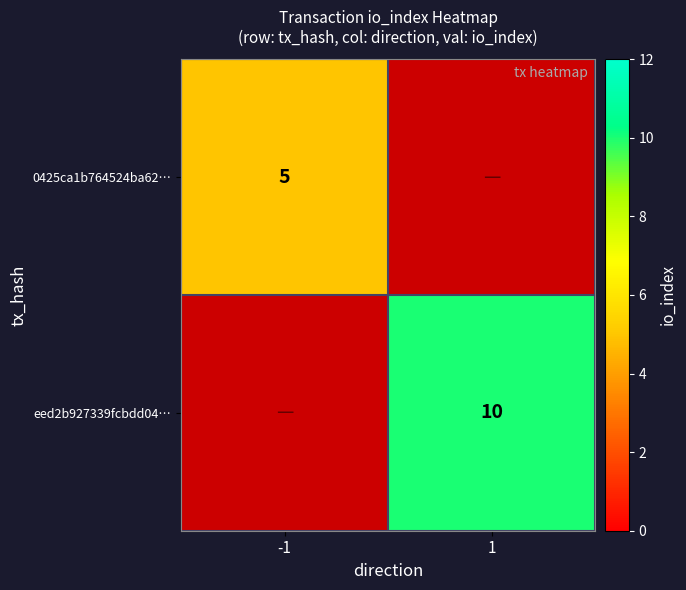

Is it true that eed2b927339fcbdd04… equals 10 at 1?

True